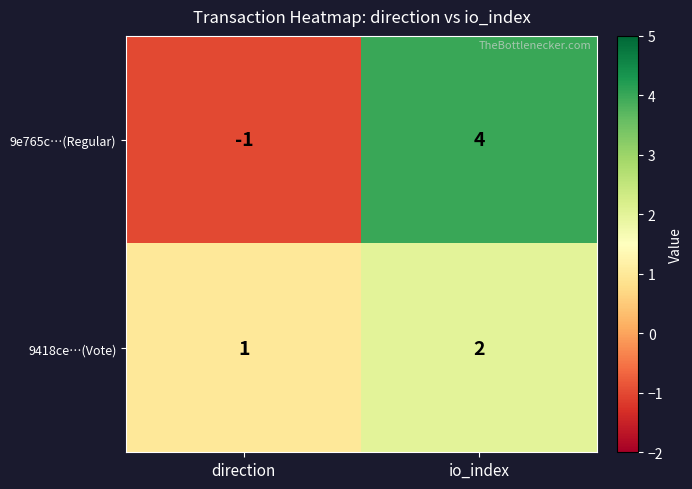

What is the sum of the 9e765c…(Regular) values at io_index and direction?

3